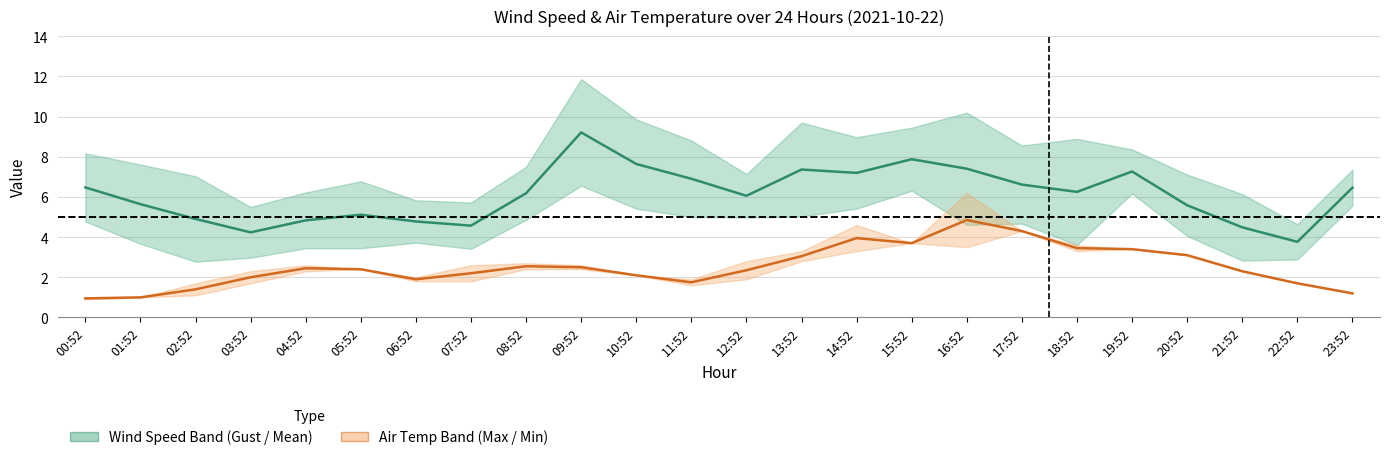

Where is WIND_SPEED nearest to the value 6?

12:52